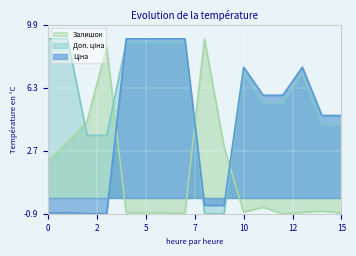

What is the greatest value displayed?

9.1